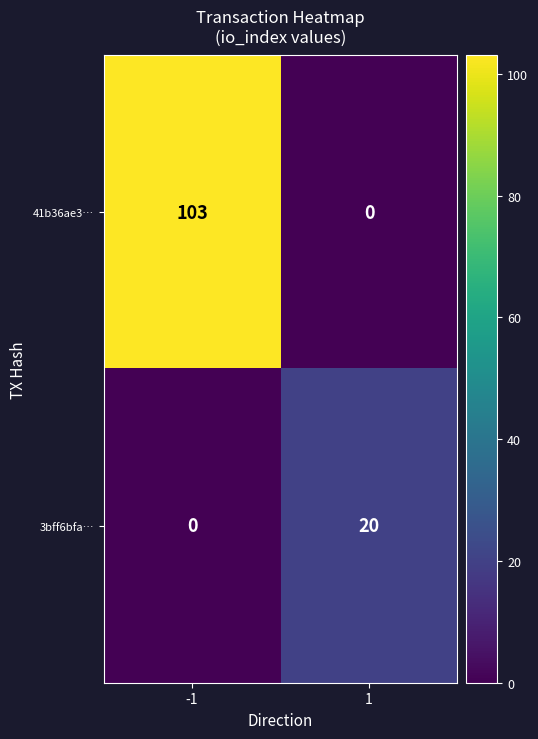

What is the difference between the highest and lowest values at -1?

103